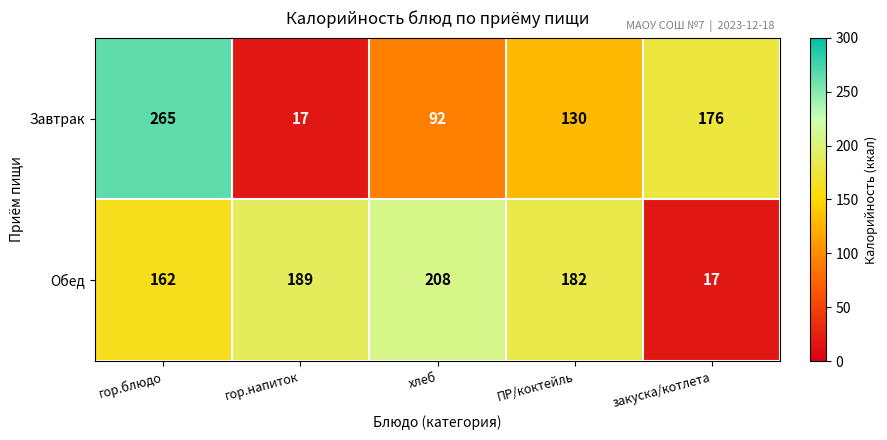

At which category is the sum across all series the highest?

гор.блюдо